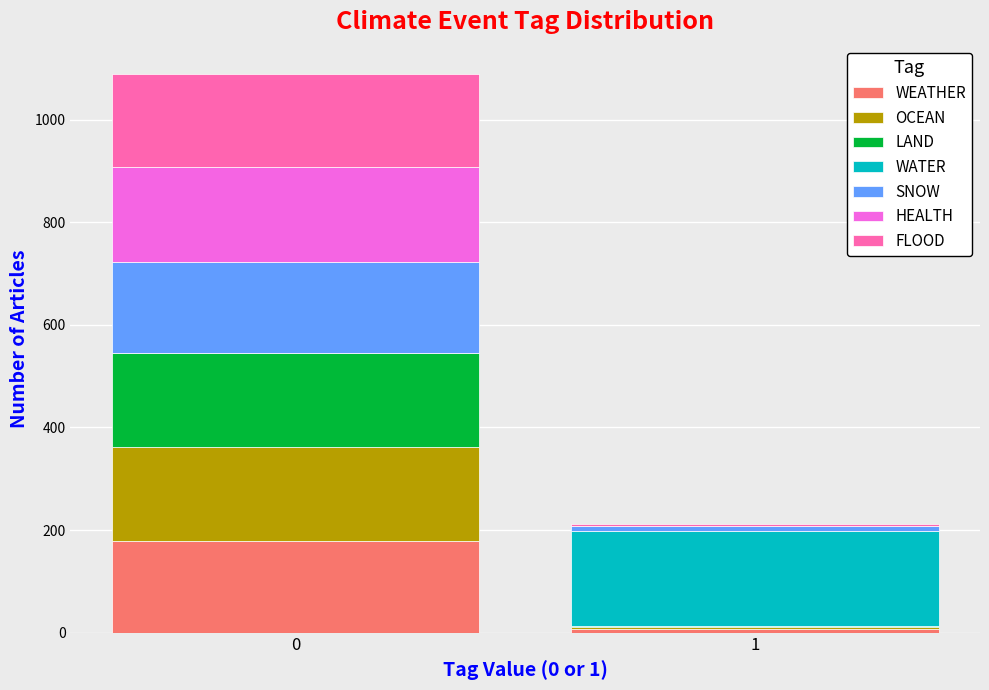

Reading left to right, list the values for the WEATHER series.

0=178	1=8